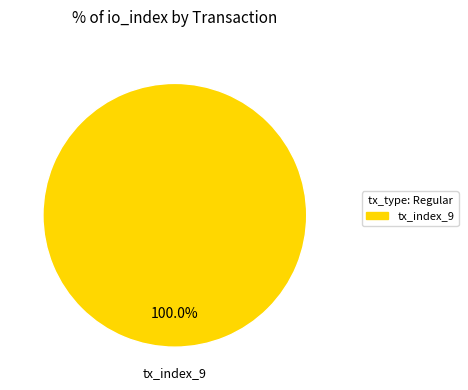

What is the majority slice?

tx_index_9